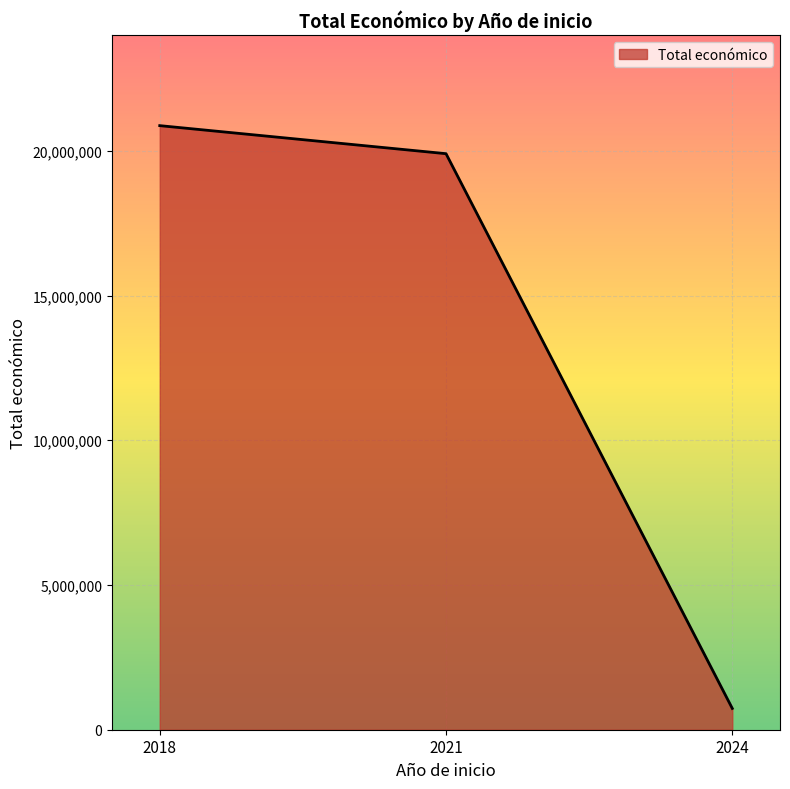

The value at 2021 is 12634697. True or false?

False